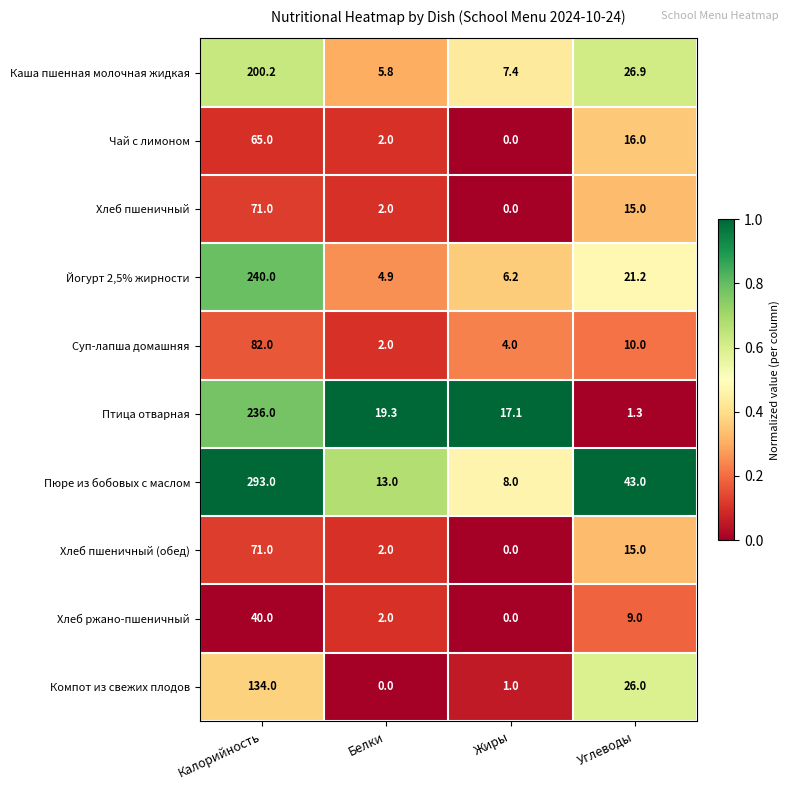

What is the difference between the highest and lowest values at Калорийность?

253.0